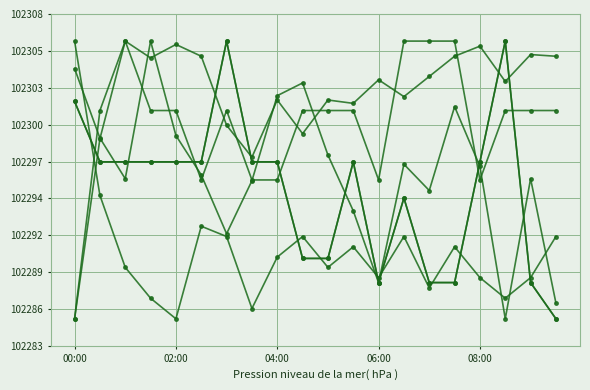

Does the chart have visible grid lines?

Yes